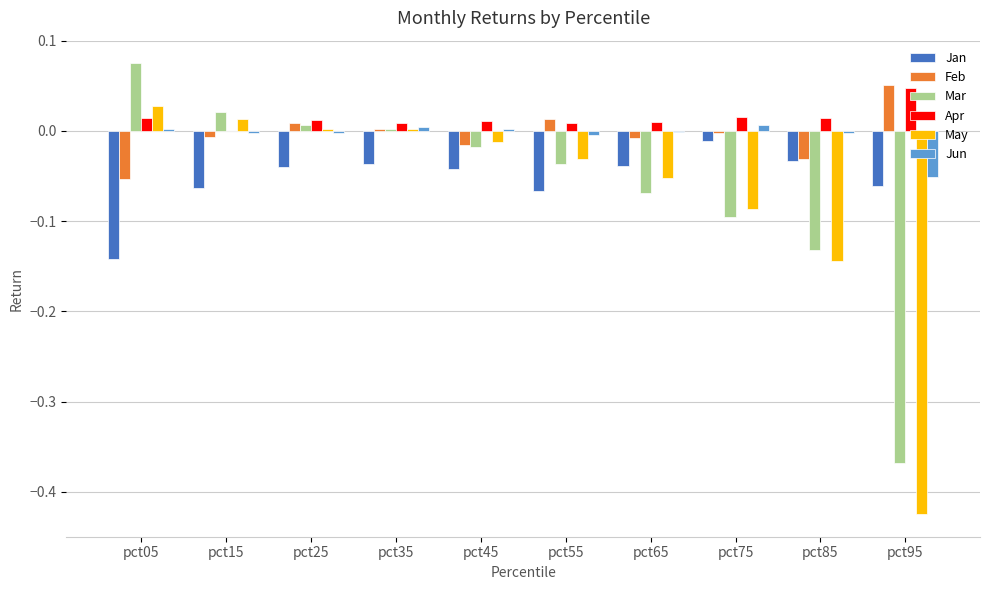

The Feb series shows -0.0 at pct65. True or false?

True